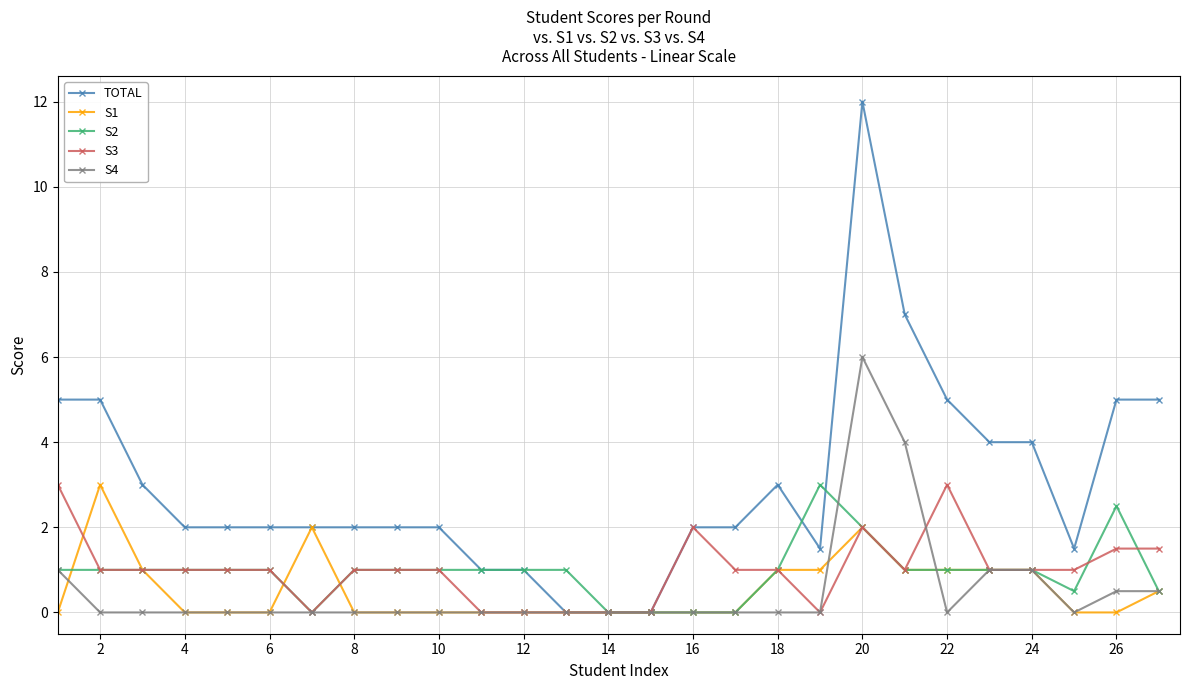

What are all the series names shown in the legend?

TOTAL, S1, S2, S3, S4